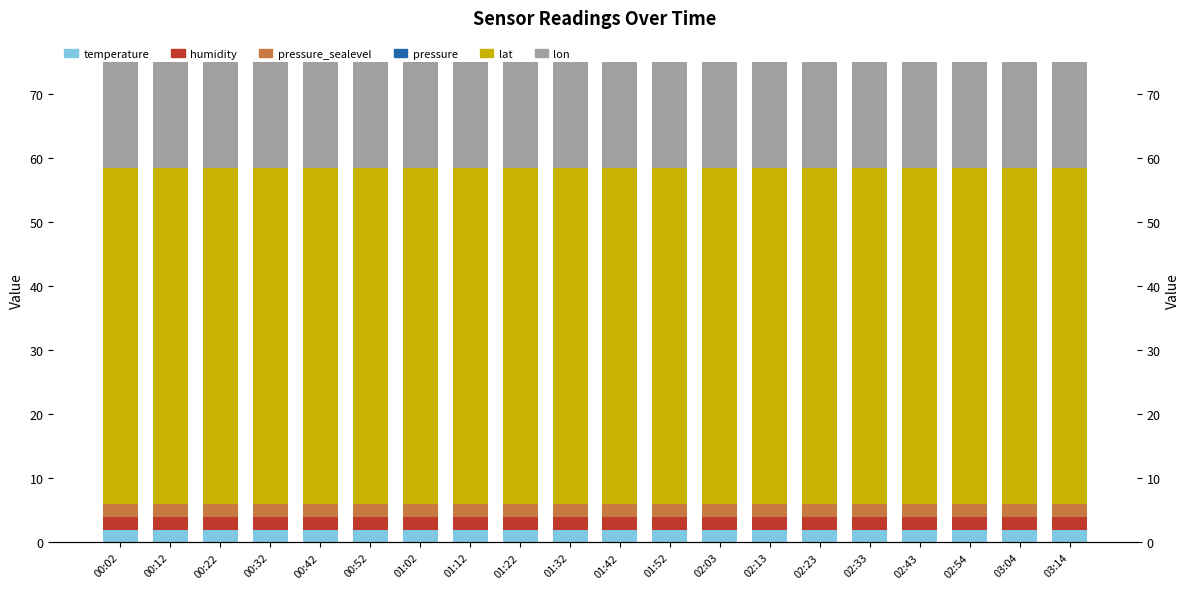

True or false: lat has a value of 52.4 at 00:32.

True